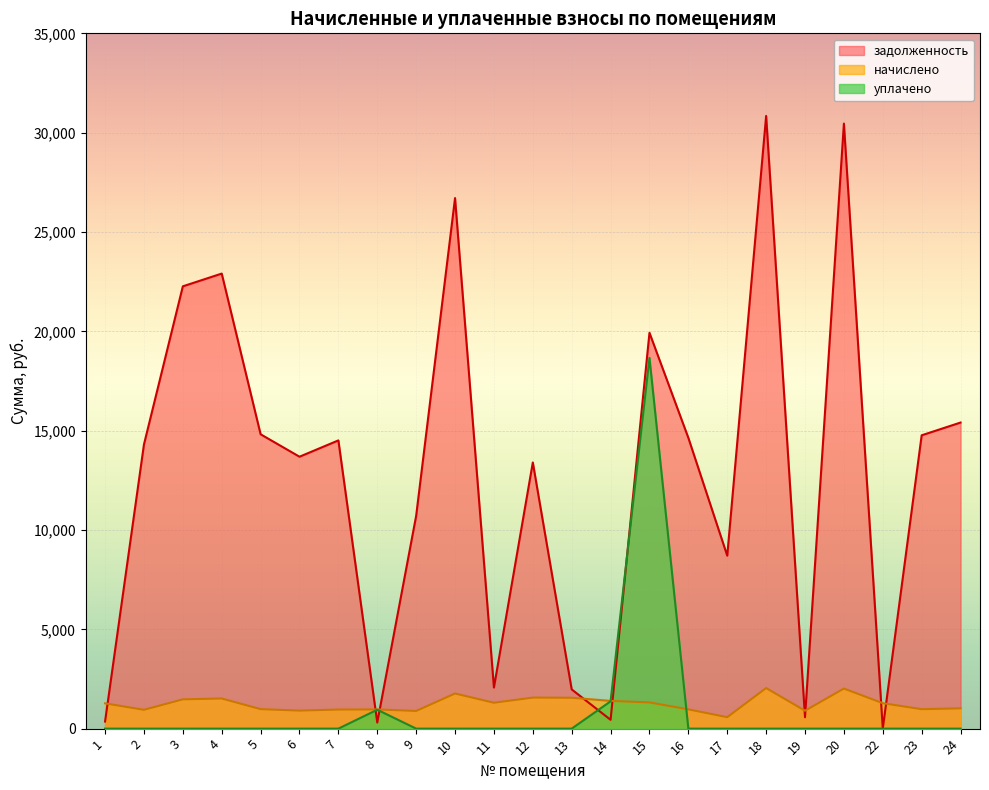

Between which two adjacent categories do задолженность and начислено first intersect?

1 and 2